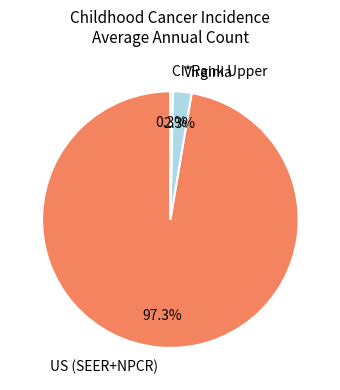

Do US (SEER+NPCR) and Virginia together represent more than half of the pie?

Yes